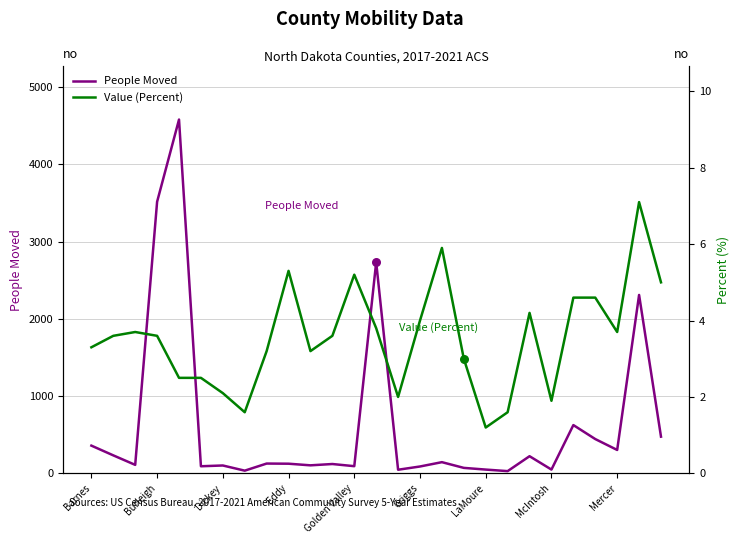

Which series has the largest total across all categories?

People Moved